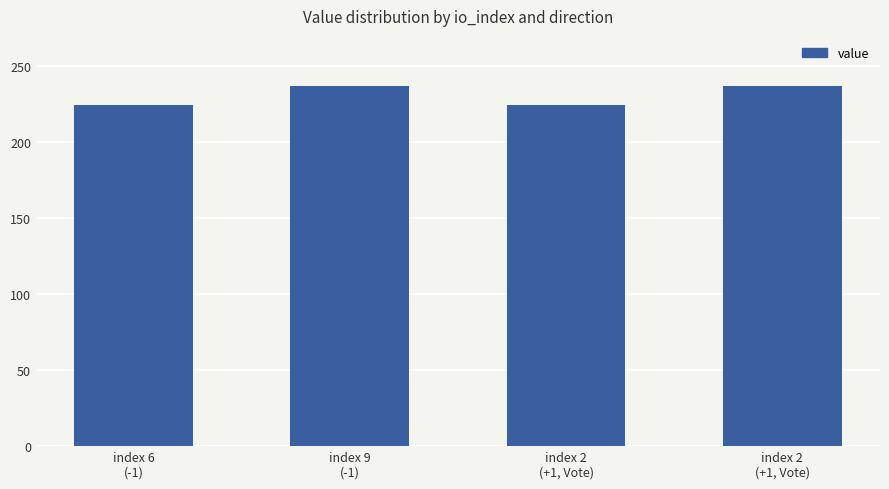

Where does the data first go above 237?

index 9
(-1)